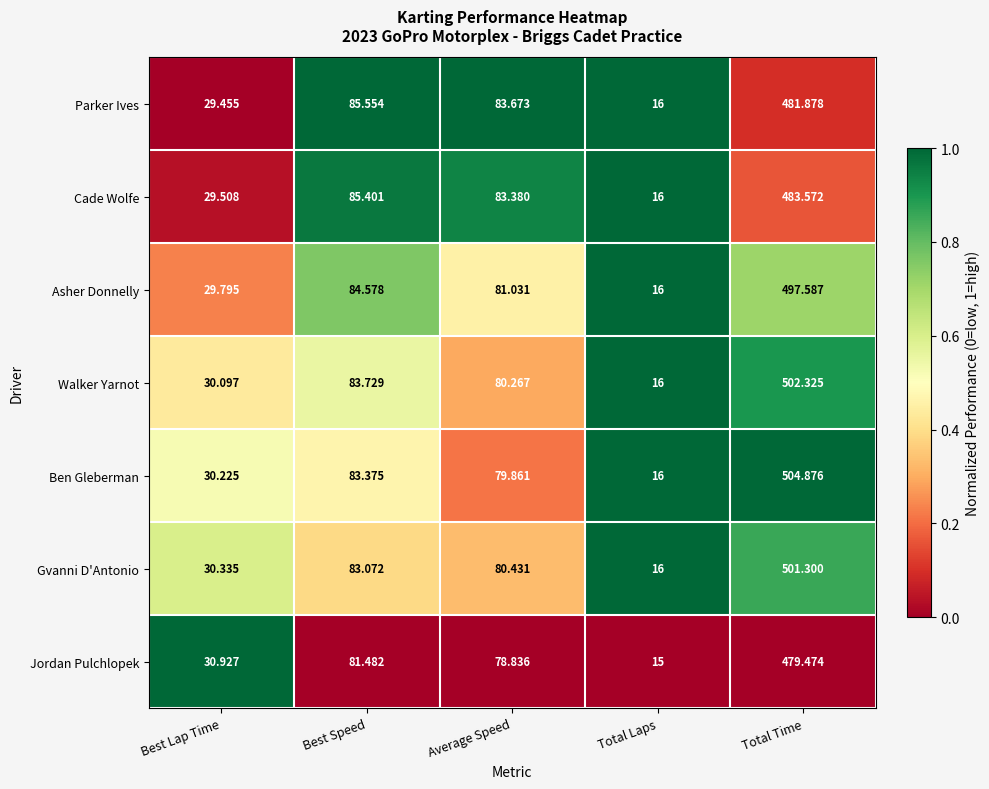

Rank the categories by Gvanni D'Antonio value from highest to lowest.

Total Time, Best Speed, Average Speed, Best Lap Time, Total Laps